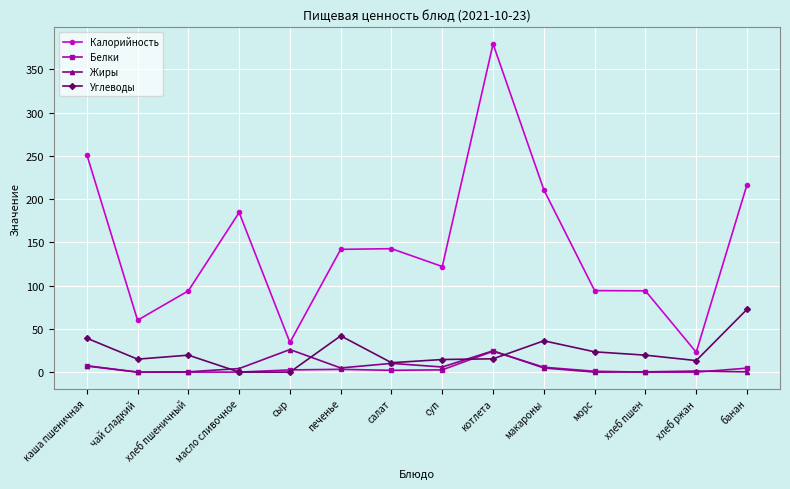

At which label does Калорийность reach its minimum?

хлеб ржан